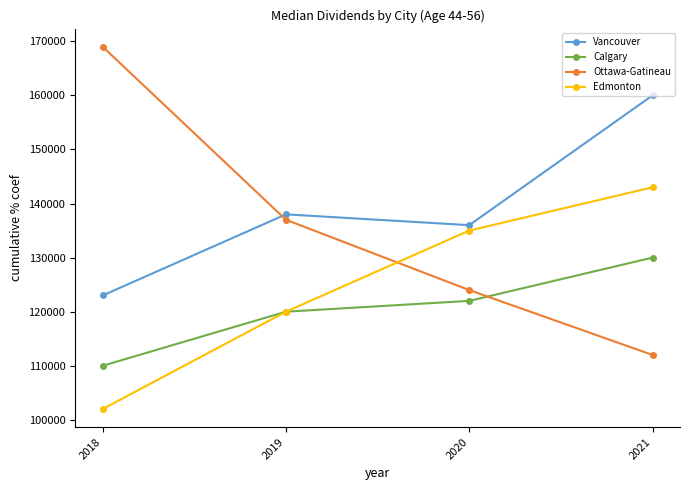

True or false: Ottawa-Gatineau has more than 0 points higher than both neighbors.

False